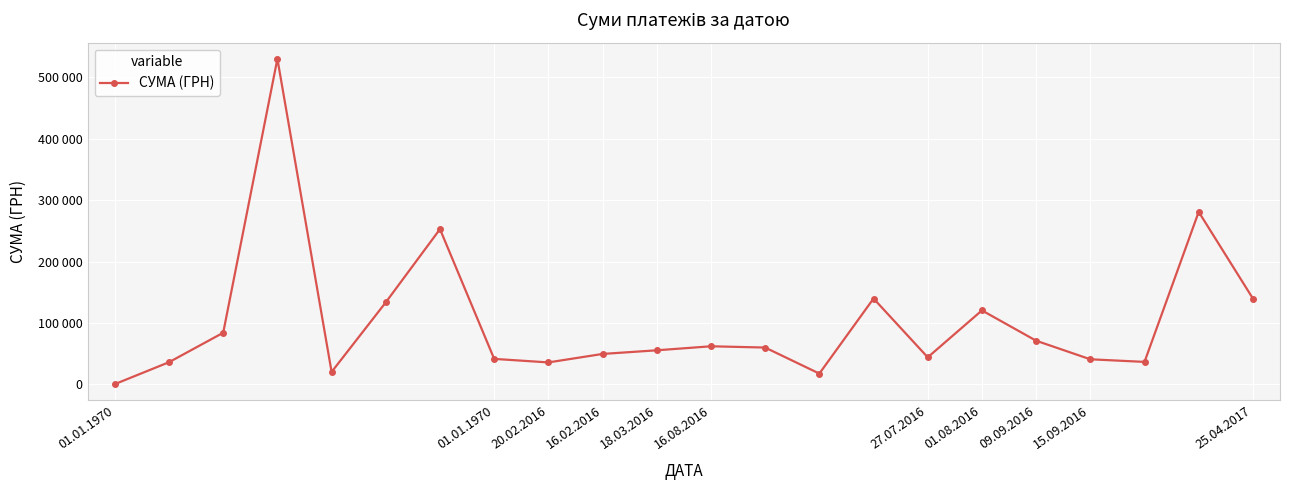

Is this an area chart (filled region under the line)?

No